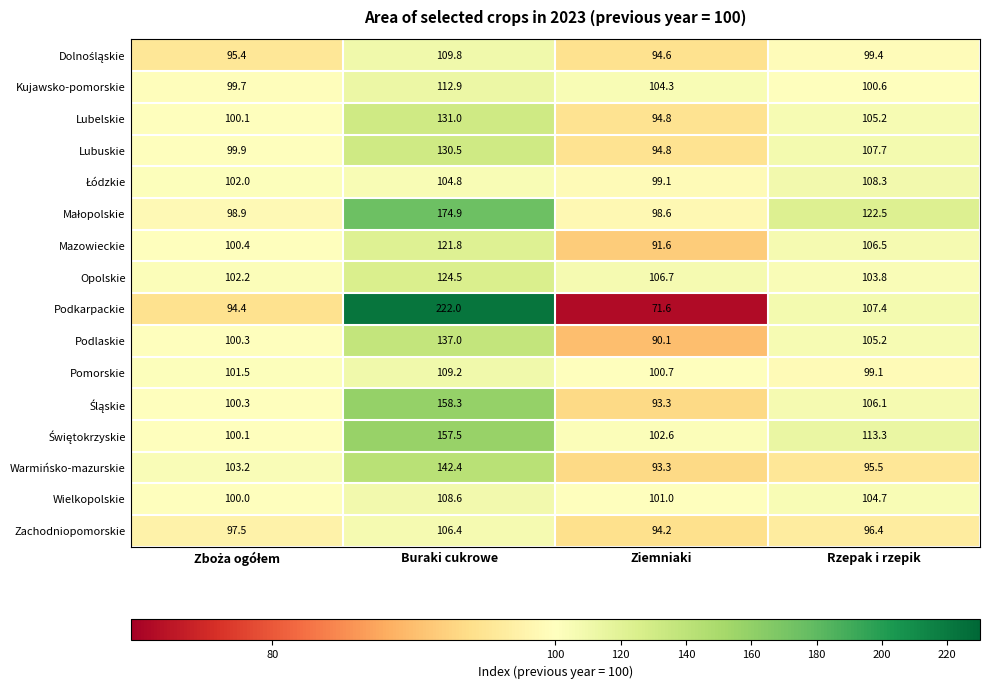

What is the smallest value displayed?

71.6